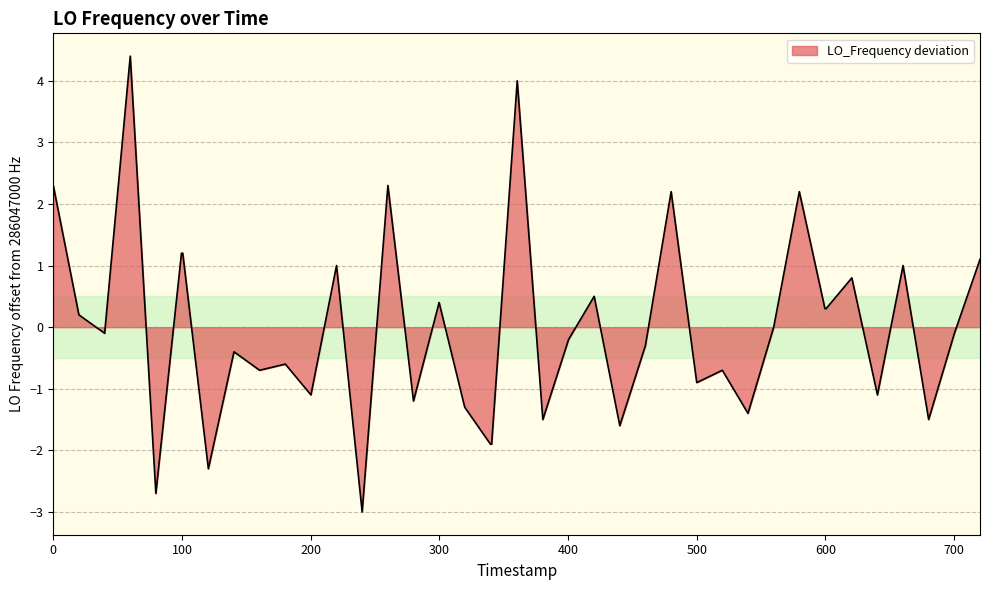

What is the greatest value displayed?

4.4